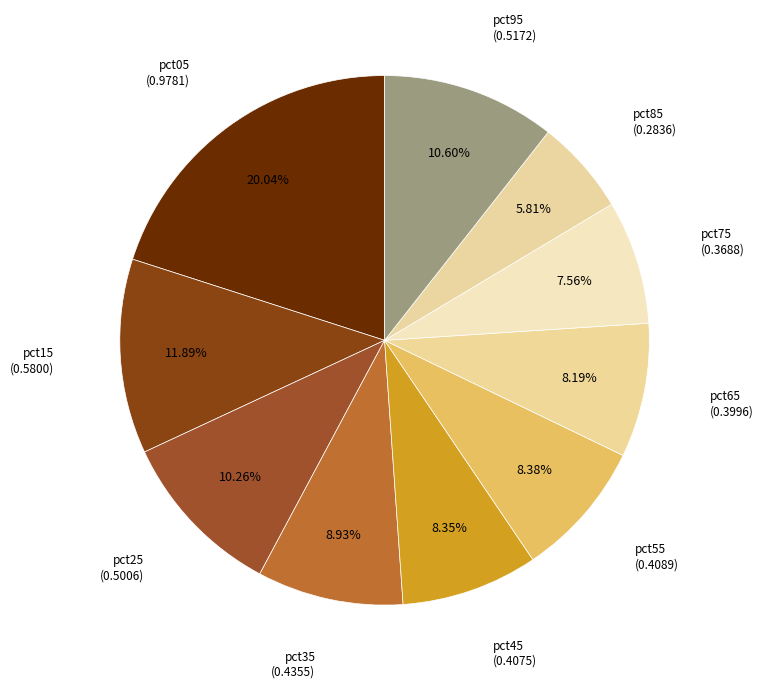

Which slice is the smallest?

pct85